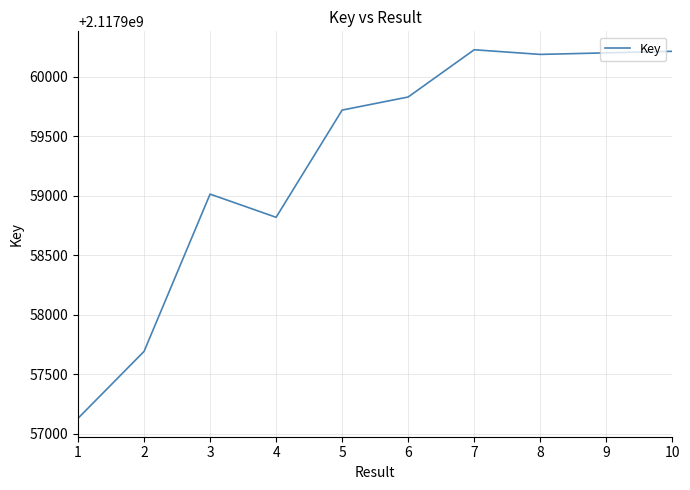

What is the difference between the values at 2 and 3?

1322